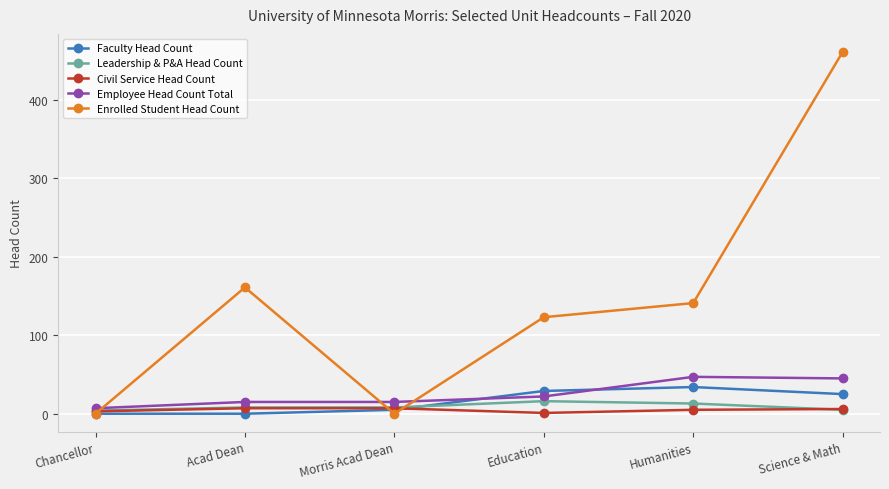

What is the label of the 1st point from the right?

Science & Math